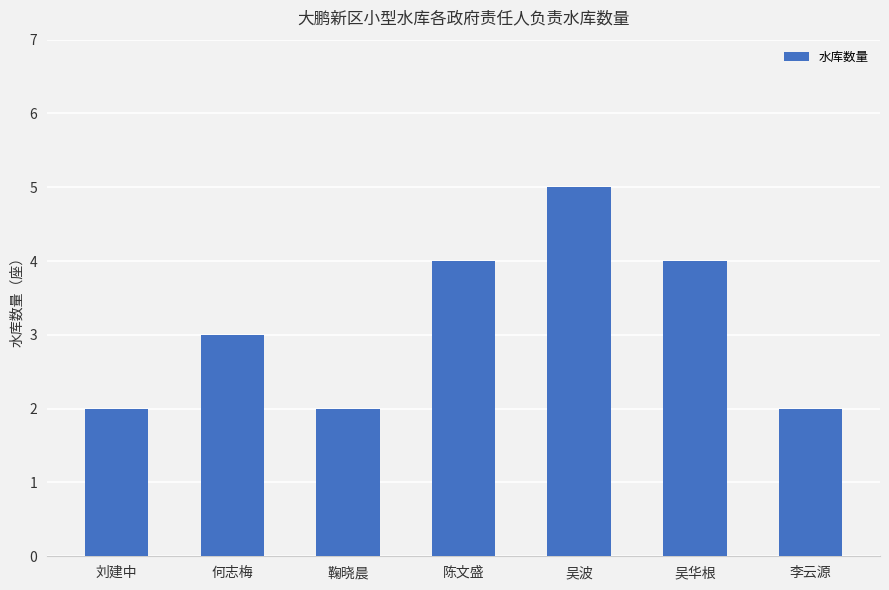

What is the change in value from 吴华根 to 李云源?

-2